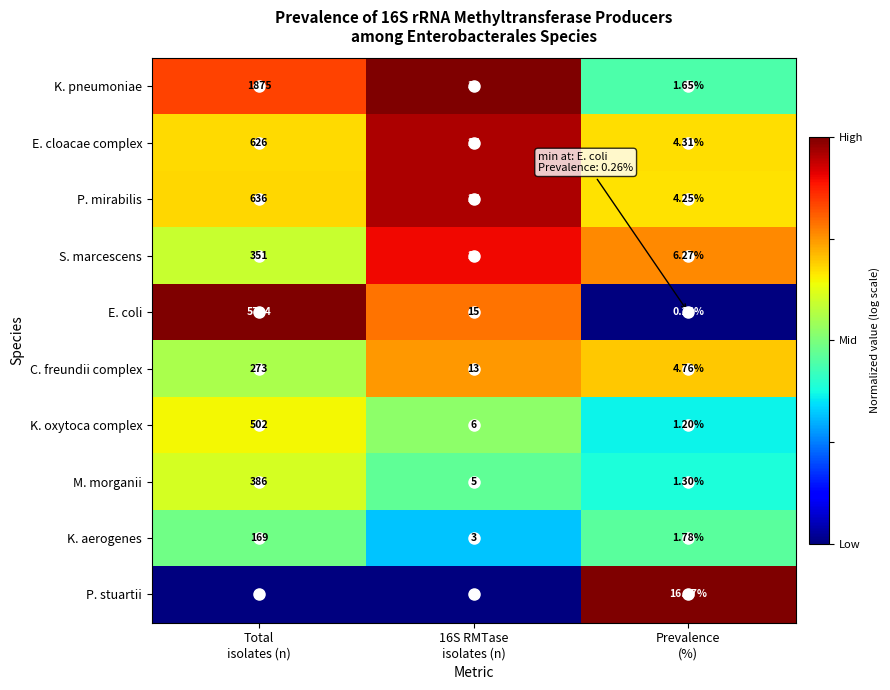

Rank the series by their maximum value, from lowest to highest.

P. stuartii, K. aerogenes, C. freundii complex, S. marcescens, M. morganii, K. oxytoca complex, E. cloacae complex, P. mirabilis, K. pneumoniae, E. coli